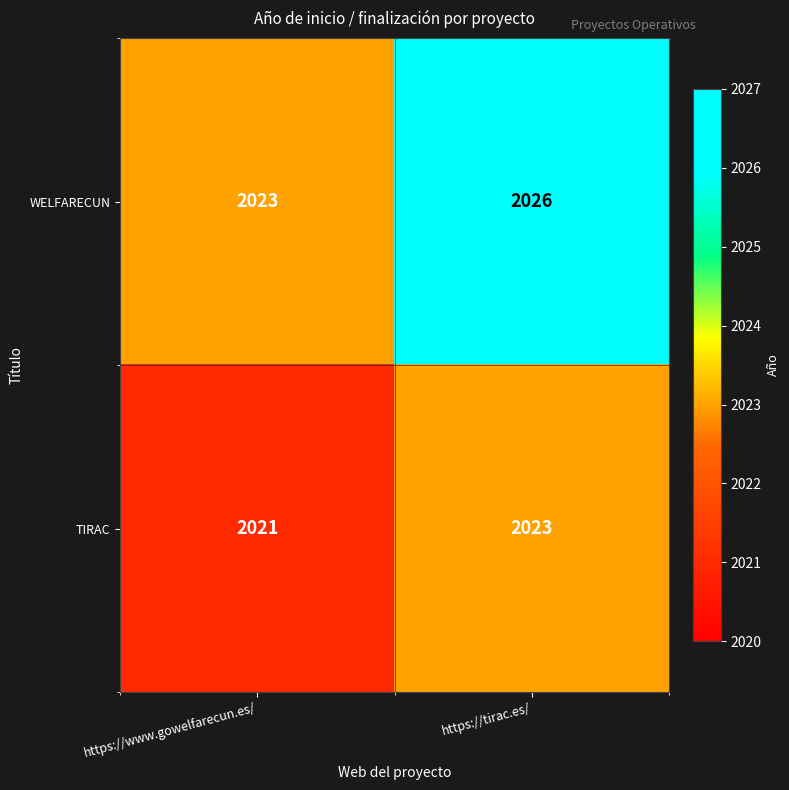

What is the total value across all series at https://tirac.es/?

4049